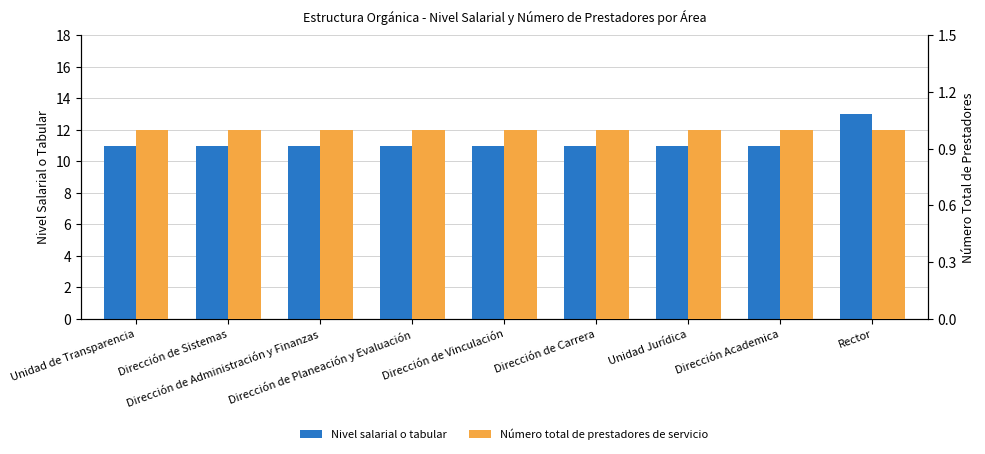

Which series has the largest total across all categories?

Nivel salarial o tabular